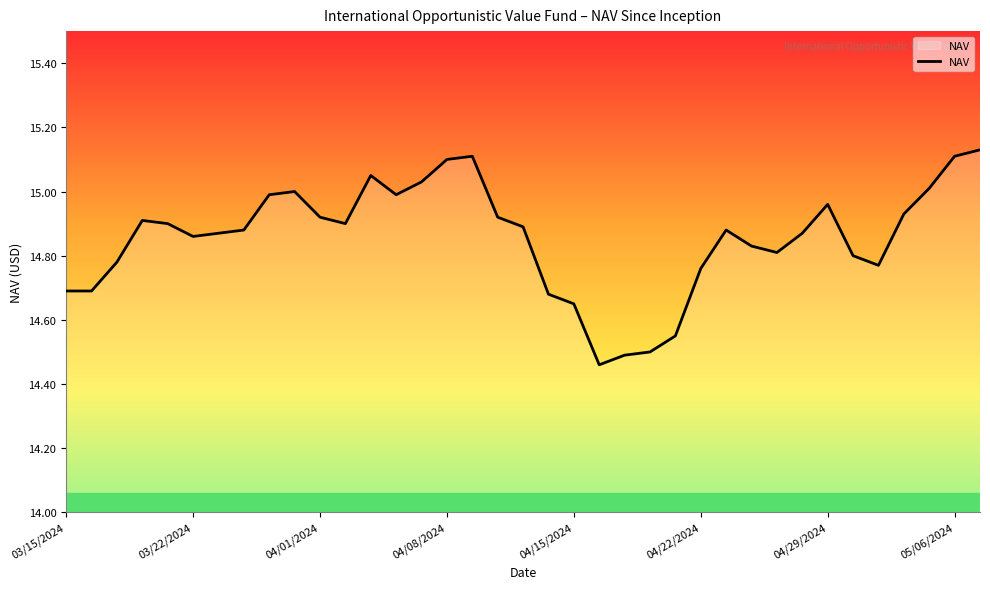

What is the difference between the maximum and minimum values?

0.7